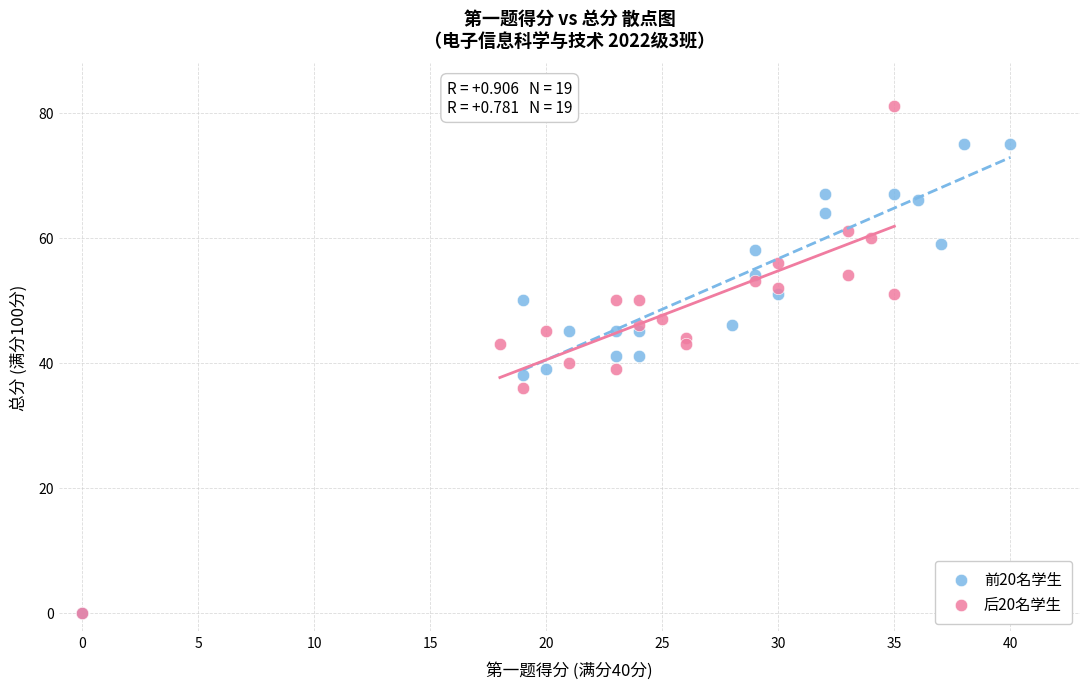

Which series reaches the maximum Y coordinate?

后20名学生